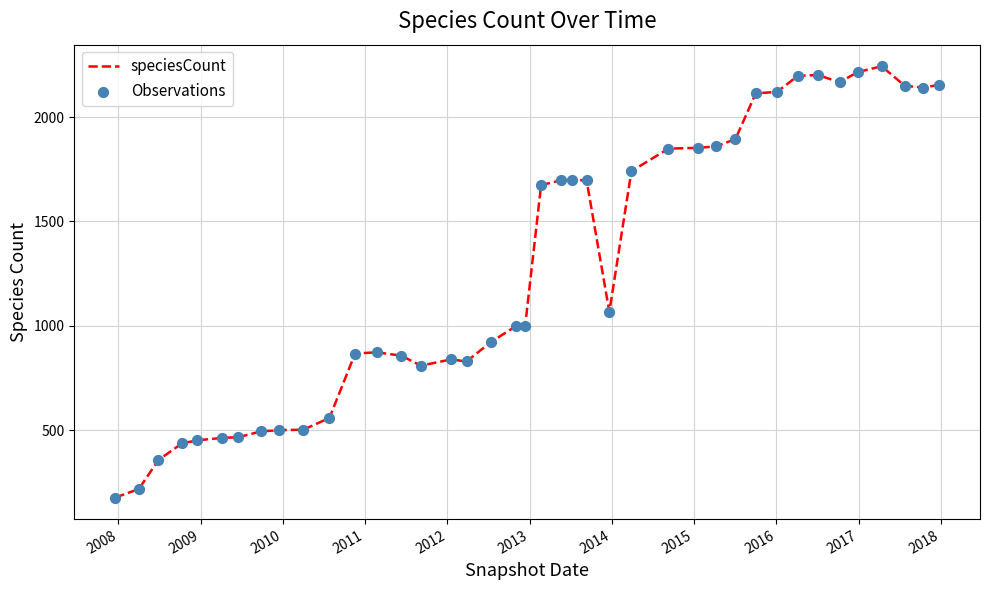

What is the smallest value displayed?

177